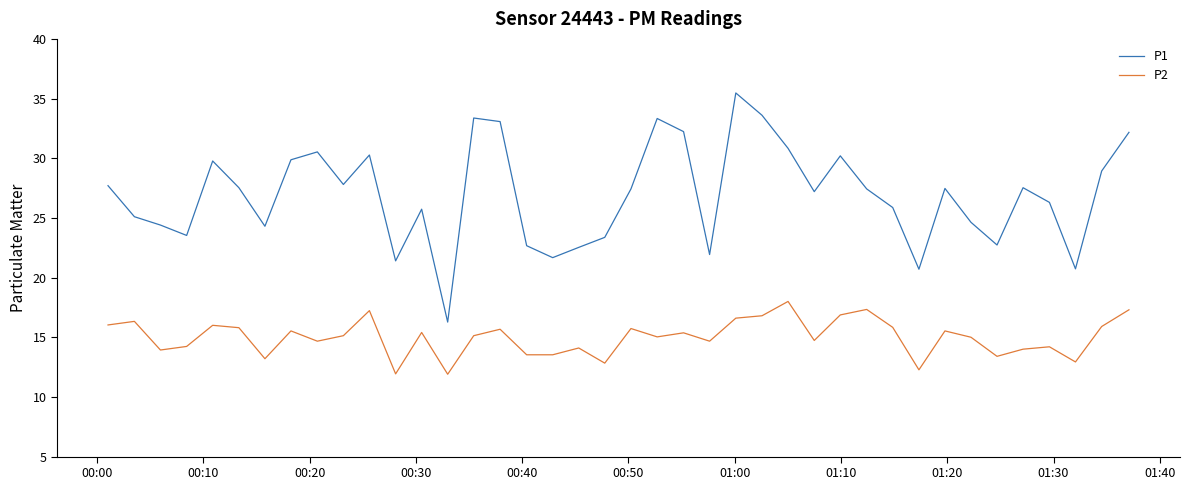

How many series are shown in this chart?

2